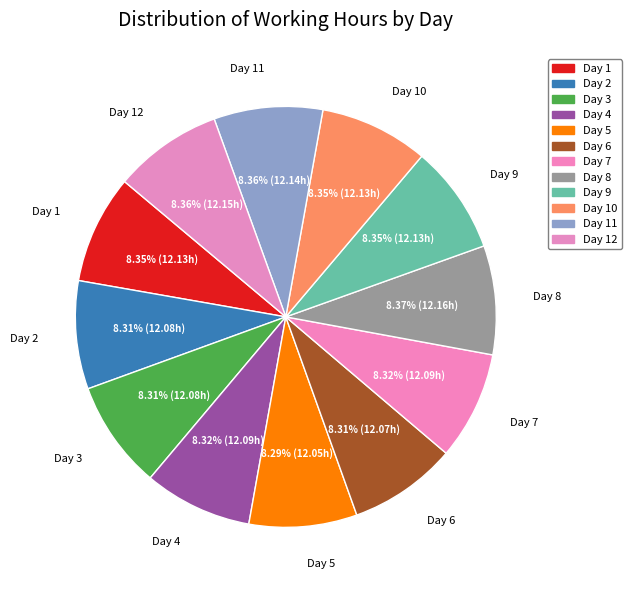

Approximately how many times larger is the value at Day 5 compared to Day 3?

1.0